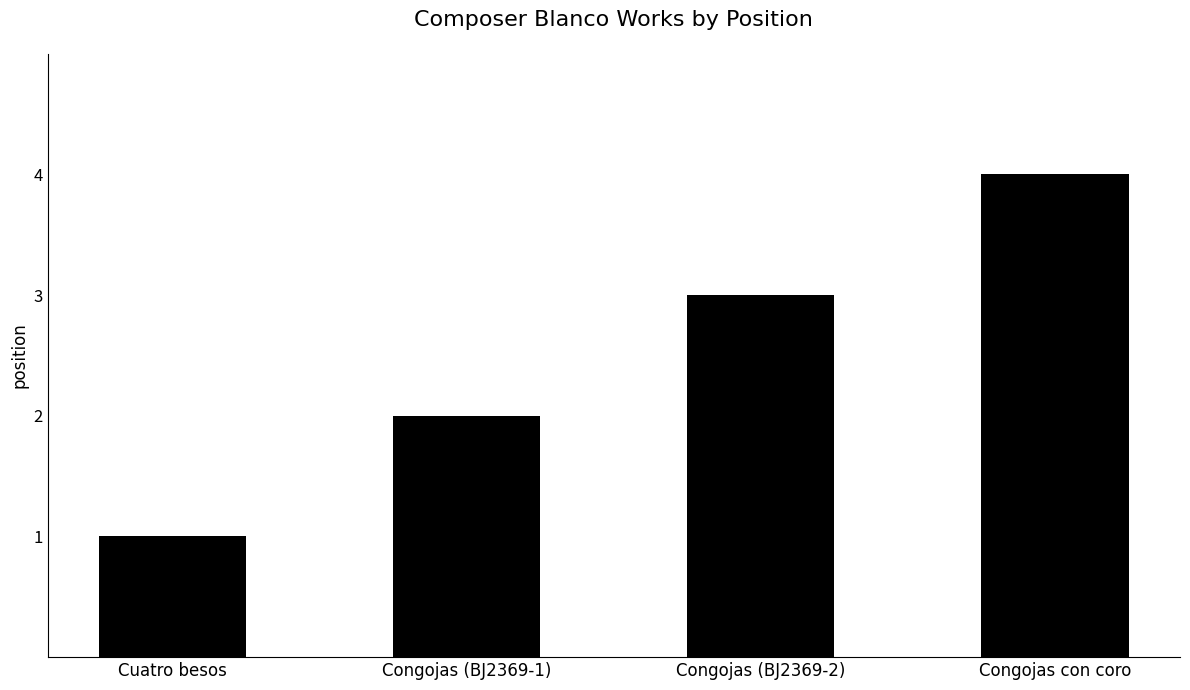

Which has a higher value, Cuatro besos or Congojas con coro?

Congojas con coro